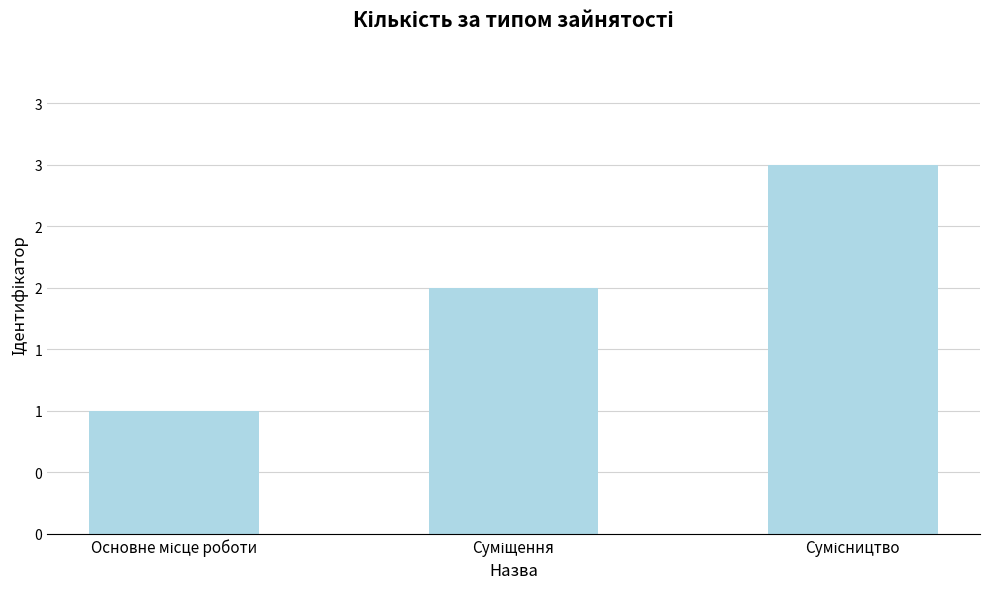

The chart shows a value of 1 at Основне місце роботи. True or false?

True